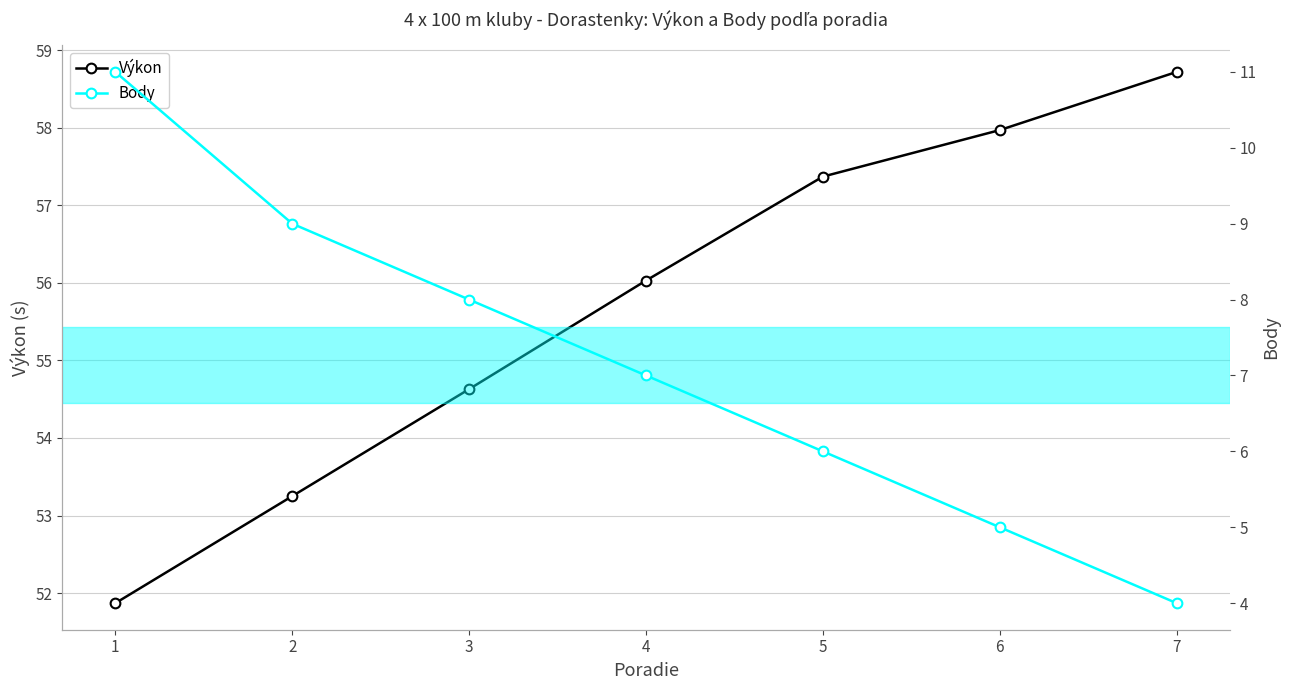

Which series has the widest spread of values?

Body